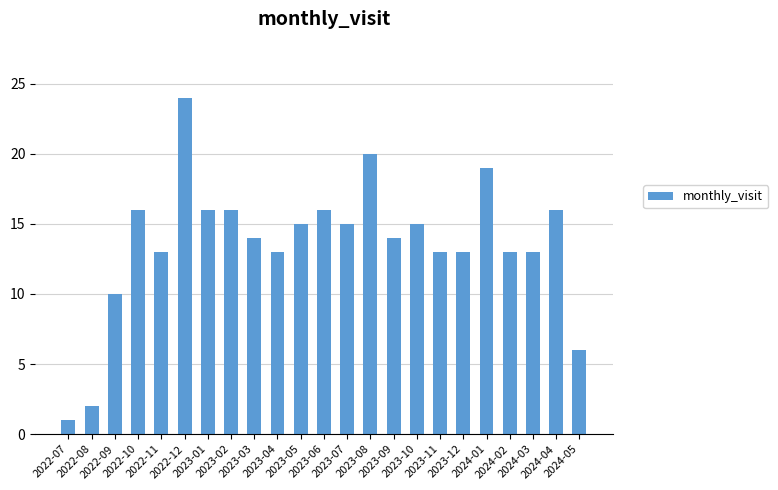

What is the average value?

14